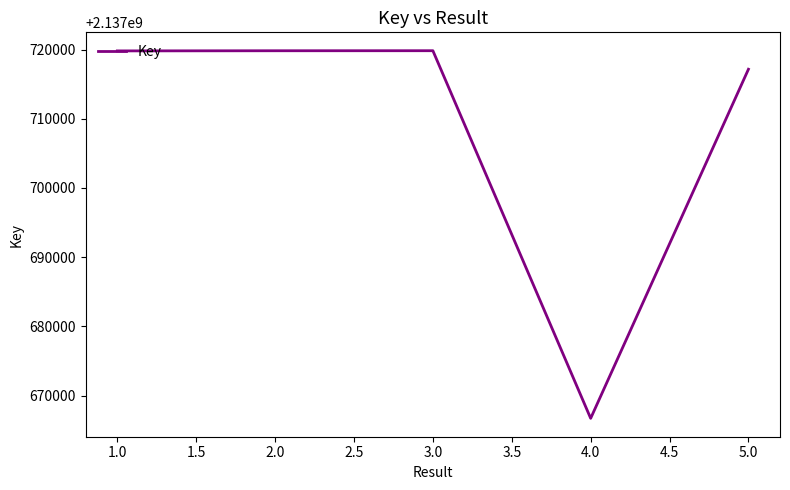

How many interior local peaks (higher than both neighbors) does the data have?

1